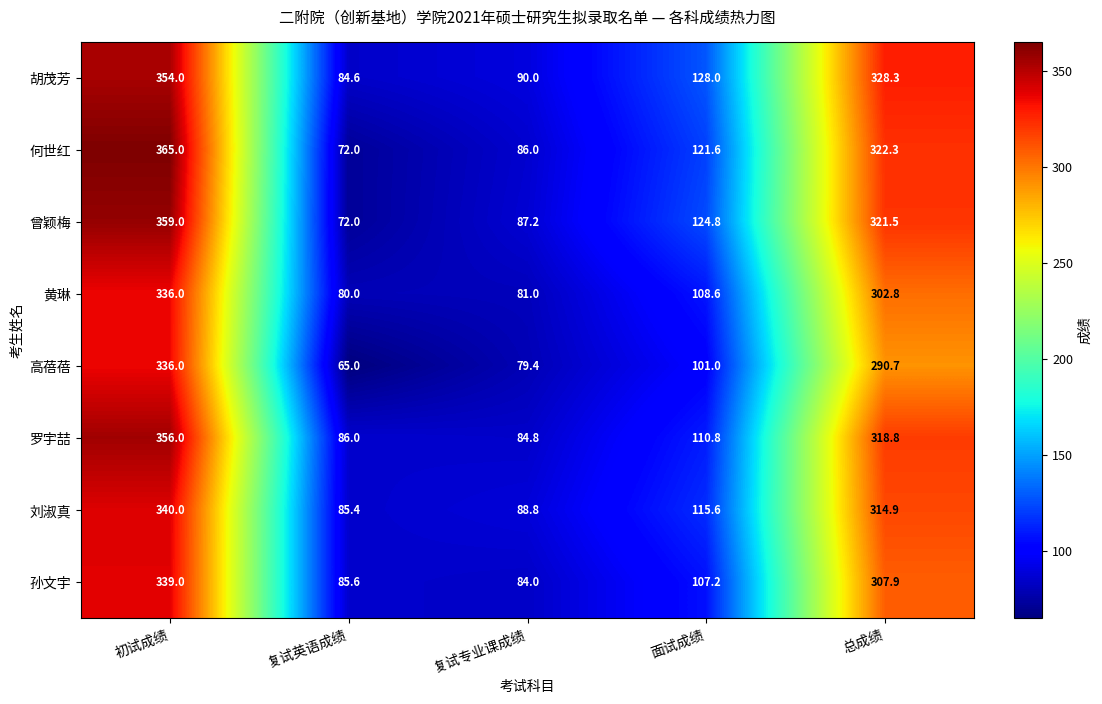

At which category is the sum across all series the highest?

初试成绩